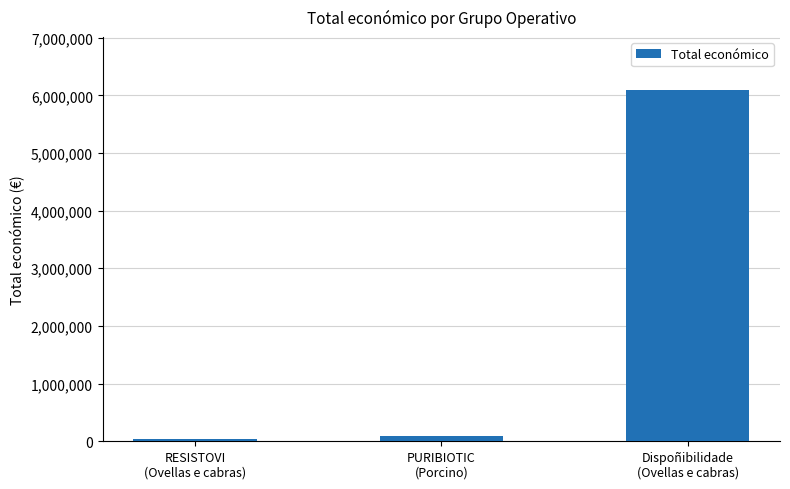

What is the change in value from RESISTOVI
(Ovellas e cabras) to Dispoñibilidade
(Ovellas e cabras)?

+6056295